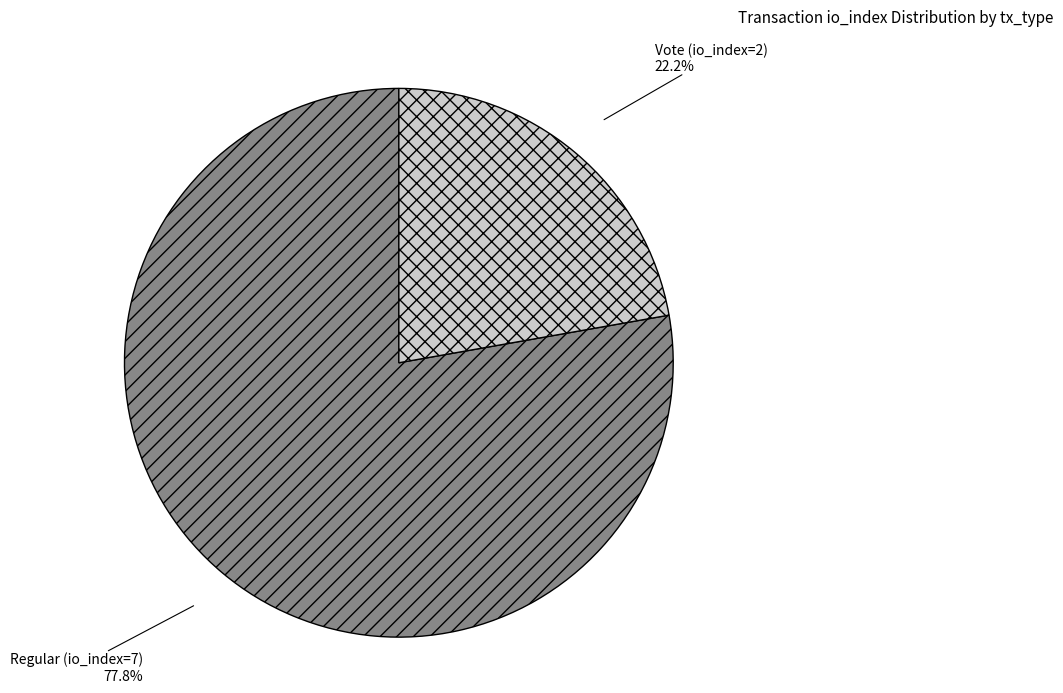

Does Vote (io_index=2) account for over 50% of the chart?

No